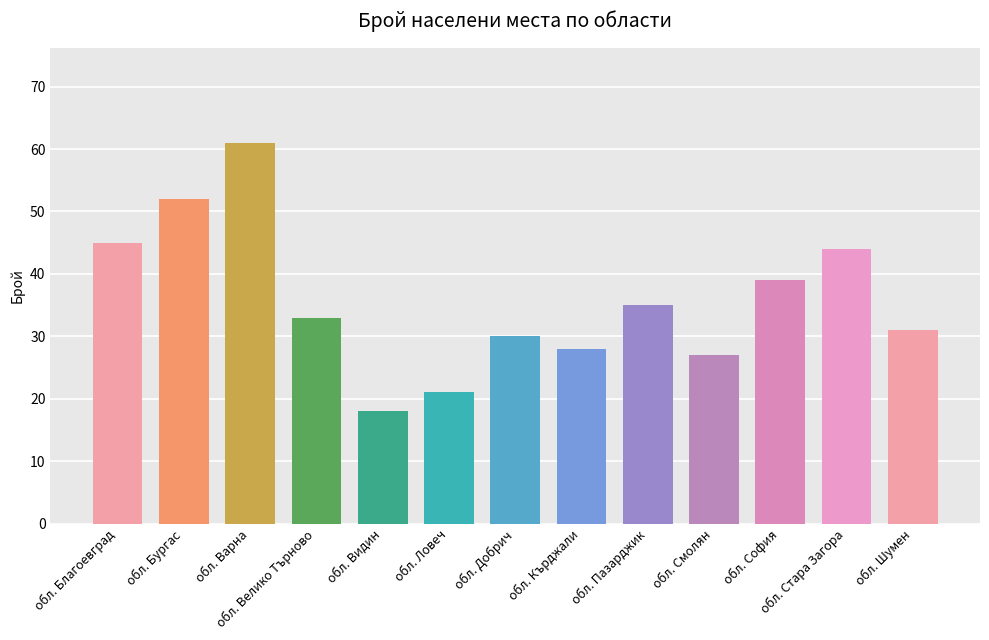

Is it true that the value at обл. Велико Търново is 18?

False